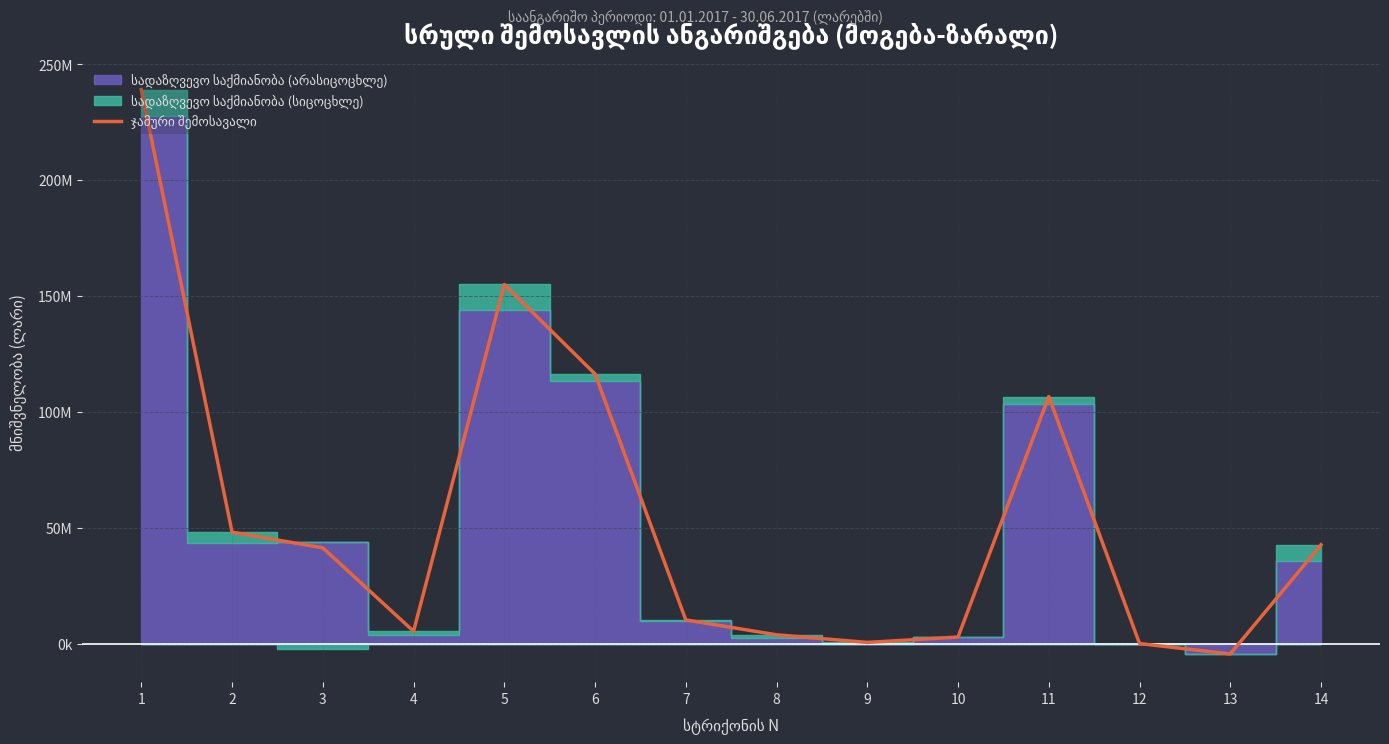

How many points are lower than both their immediate neighbors (excluding endpoints)?

3